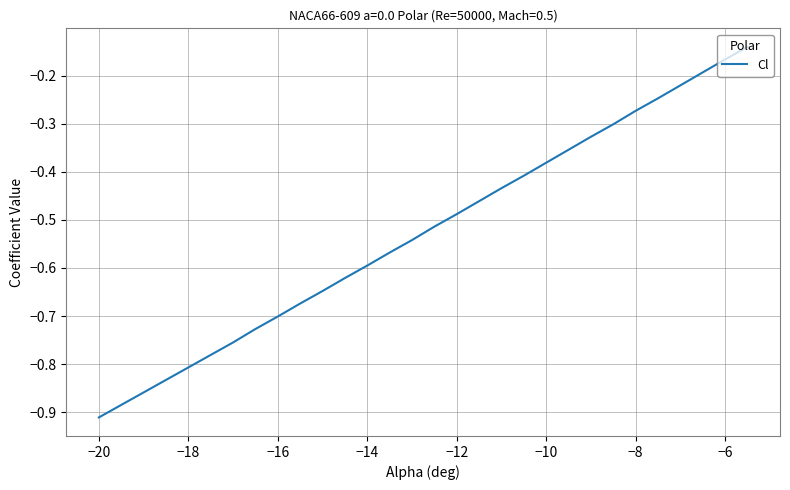

What is the difference between the maximum and minimum values?

0.8